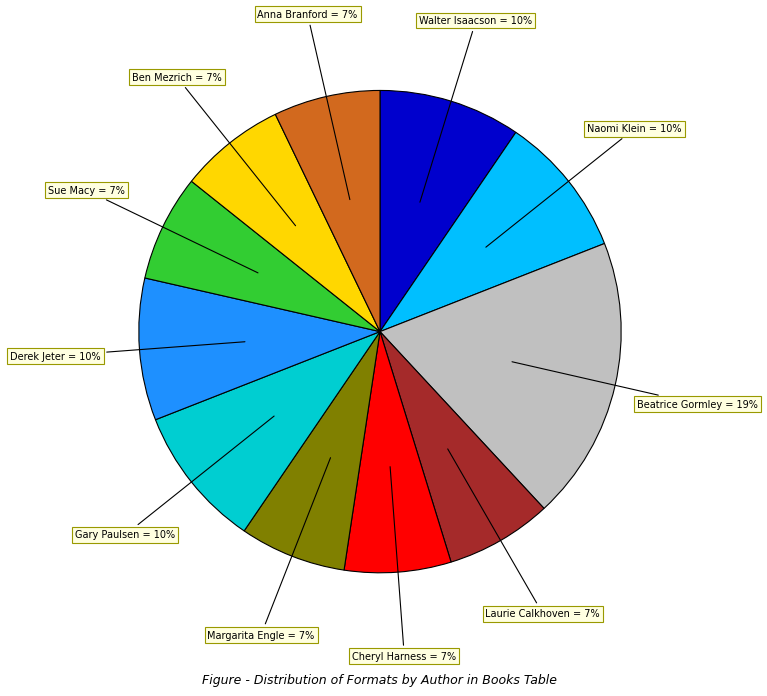

Which category has the biggest portion of the pie?

Beatrice Gormley